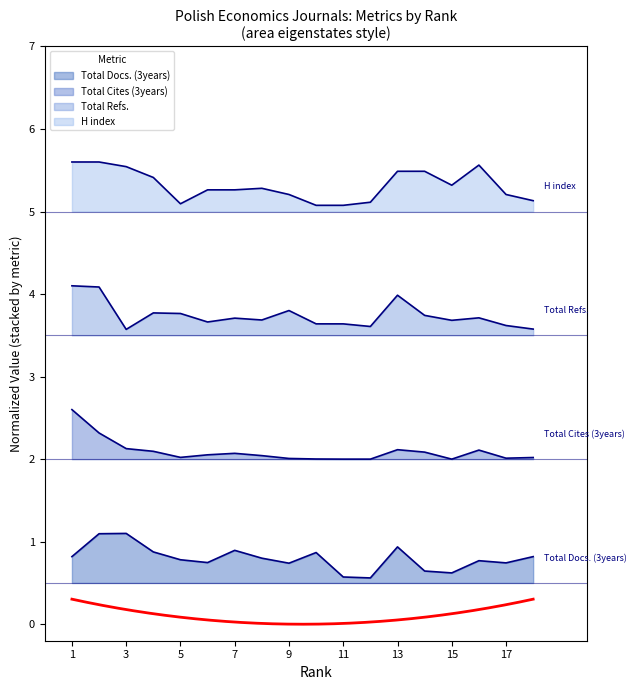

How many H index values are between 5 and 6?

18